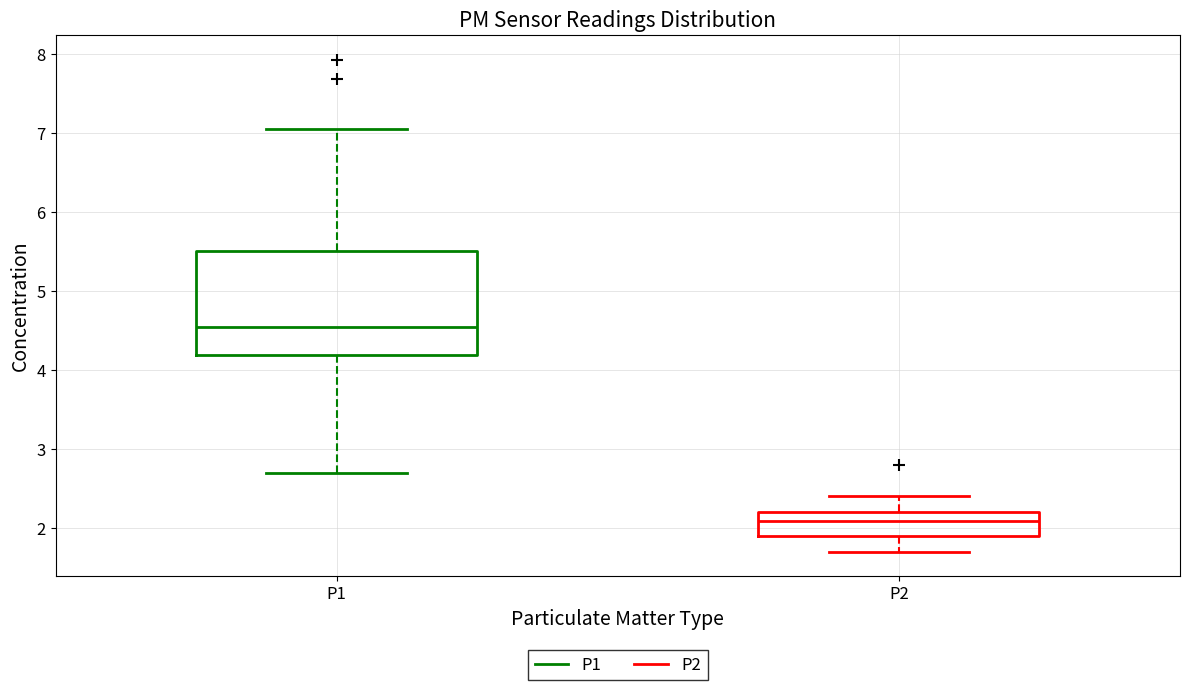

Which box's median line is the lowest?

P2